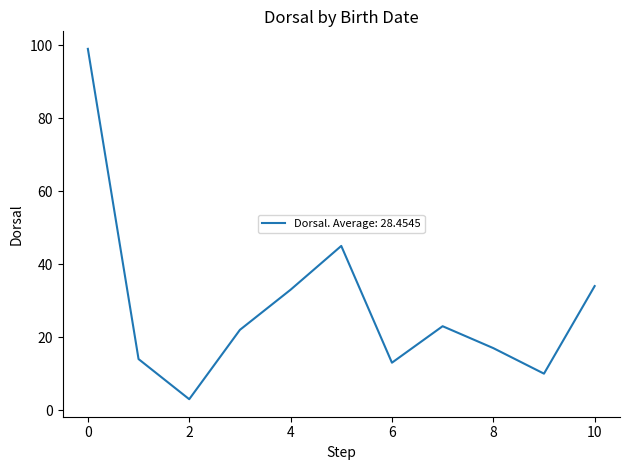

What is the difference between the second highest and minimum values?

42